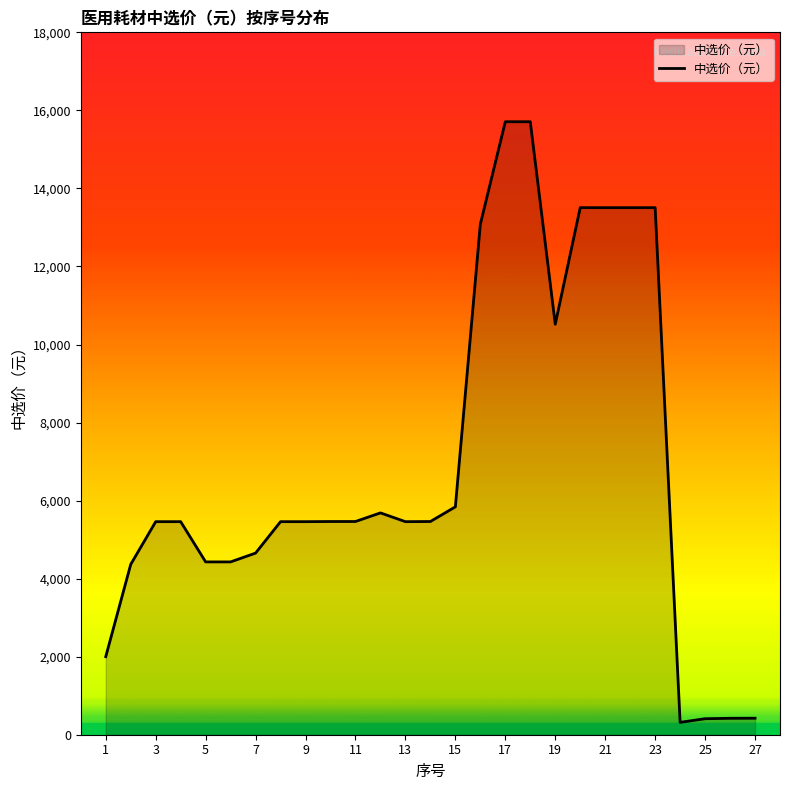

What is the greatest value displayed?

15709